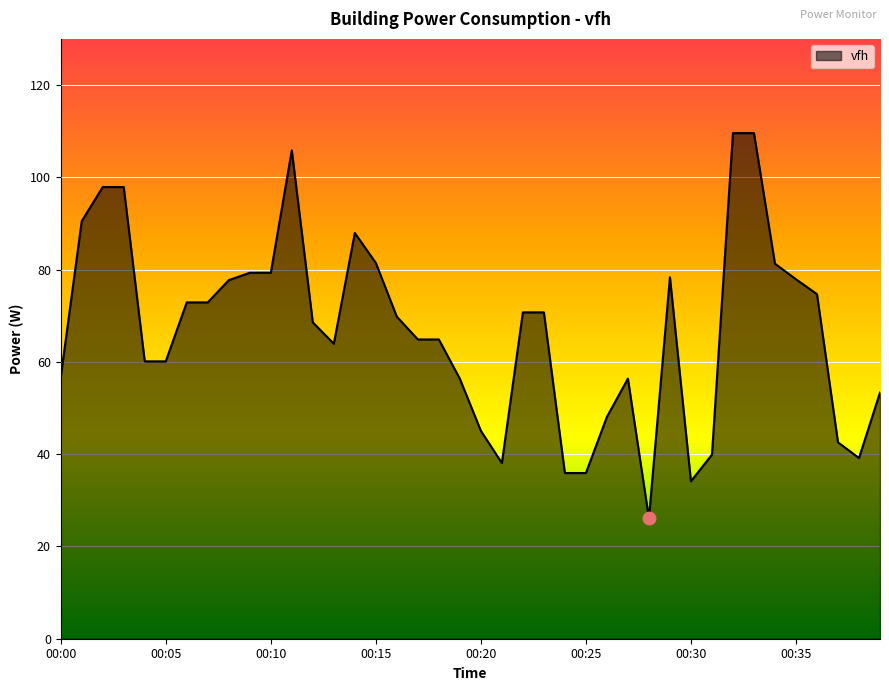

What is the greatest value displayed?

109.6